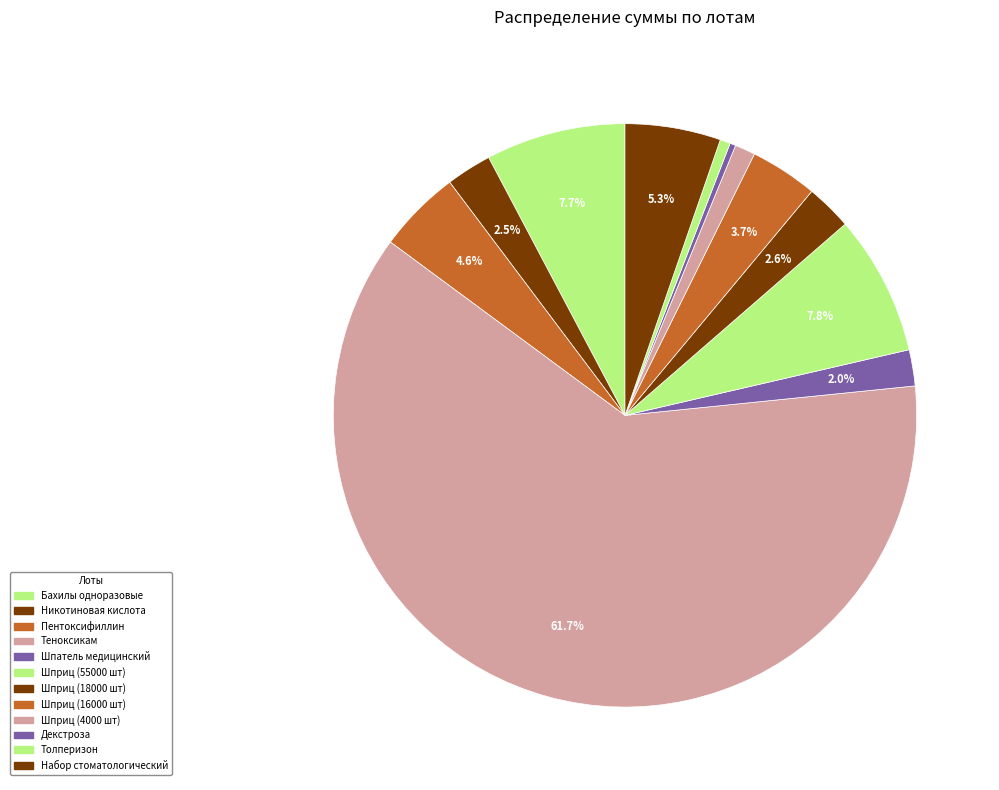

Is the sum of Никотиновая кислота and Толперизон greater than half?

No